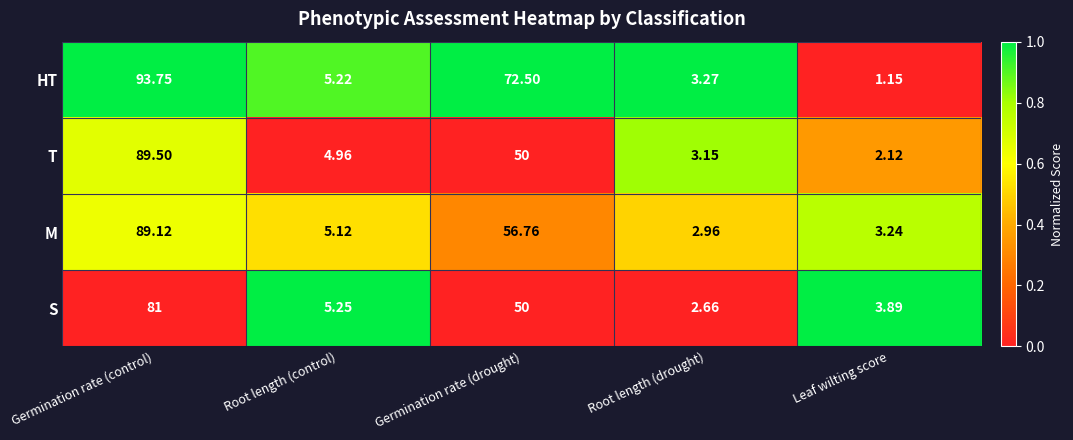

How many distinct data groups are displayed?

4